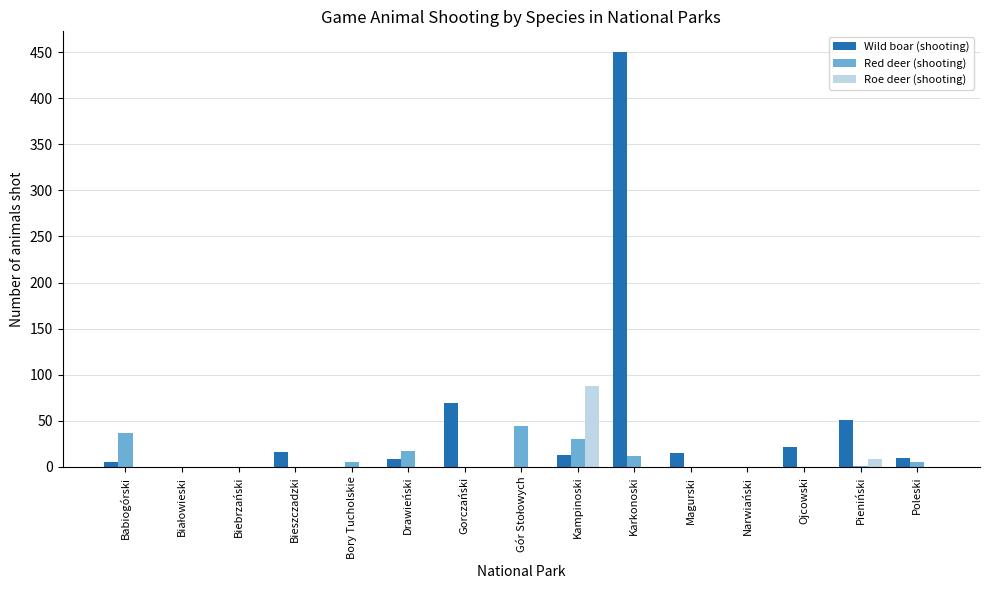

True or false: Roe deer (shooting) has a value of -37 at Narwiański.

False